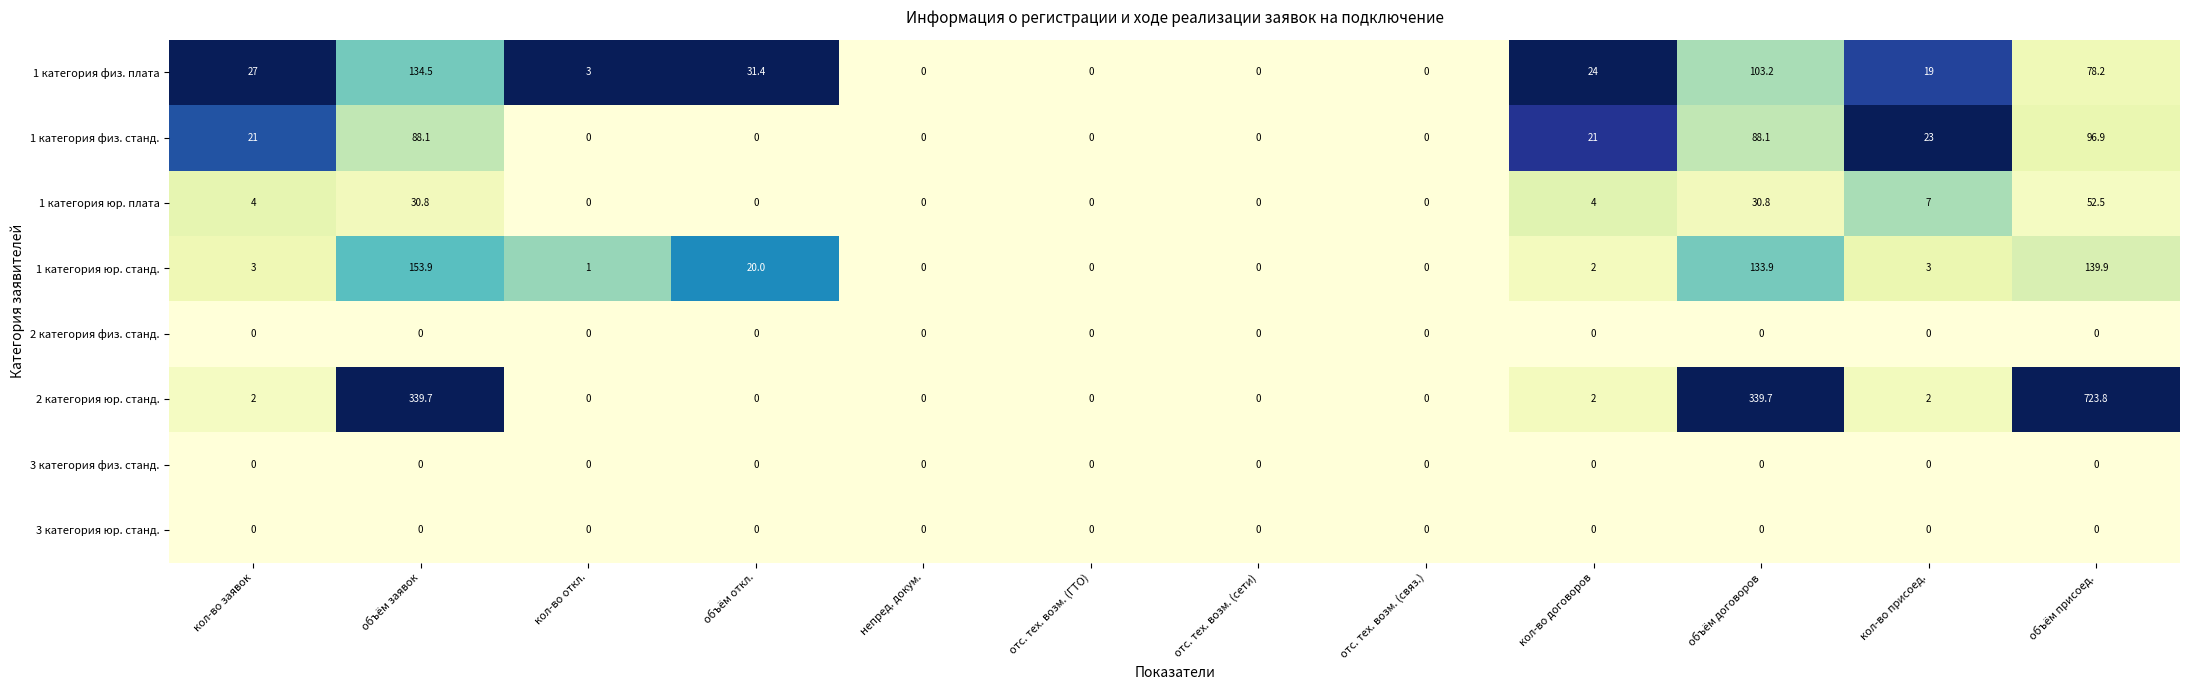

Which series has the widest spread of values?

2 категория юр. станд.